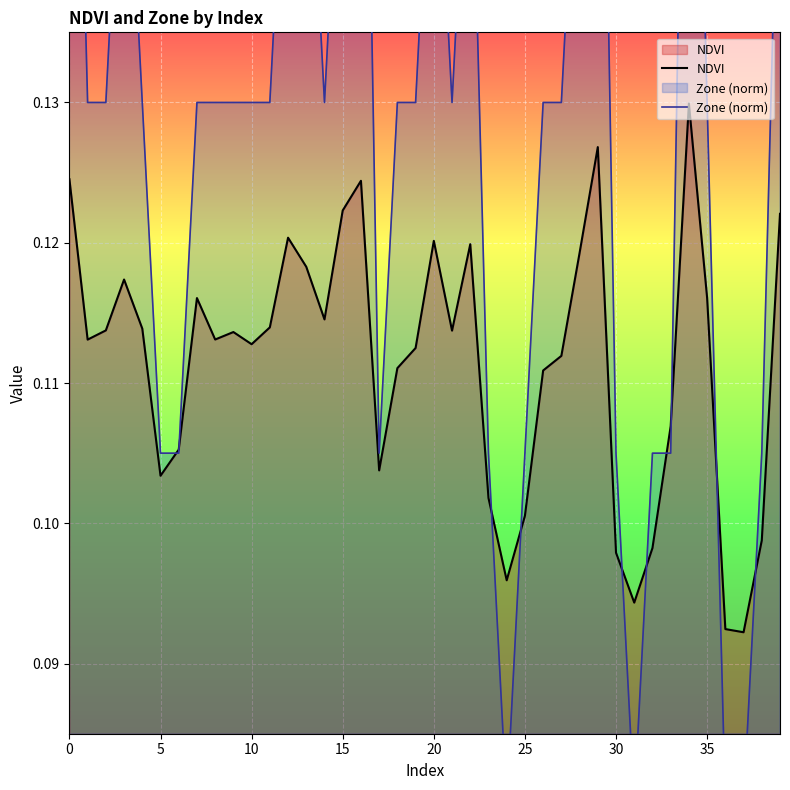

What is the highest value of the NDVI series?

0.1